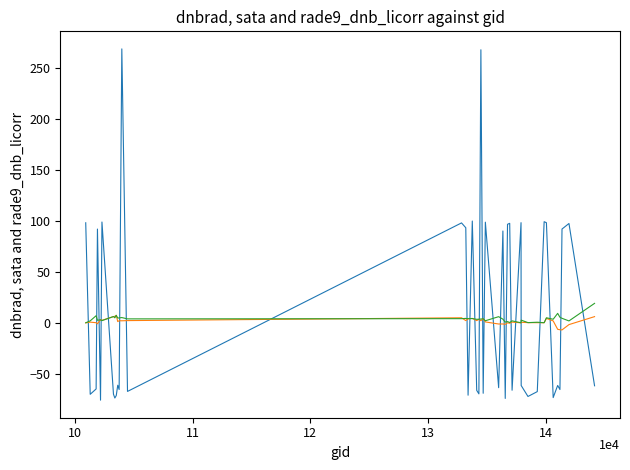

What is the maximum value shown in the chart?

269.2